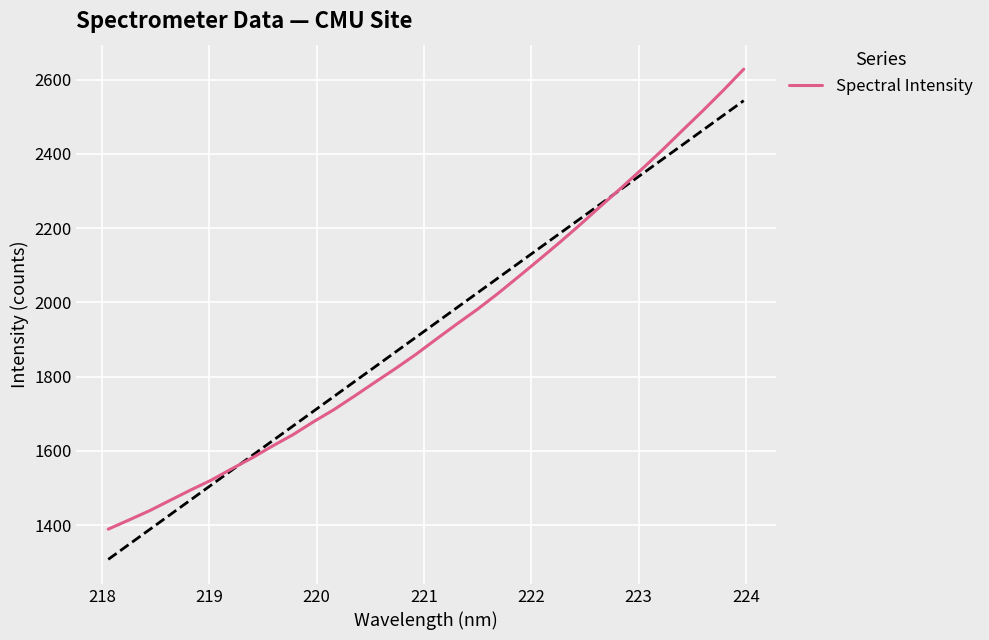

What is the highest value of the Spectral Intensity series?

2627.9